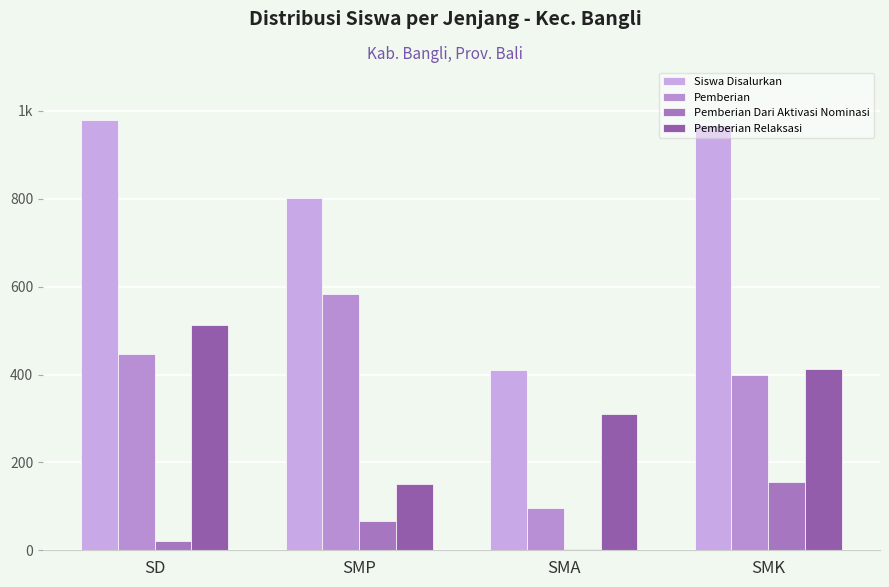

Are the bars grouped side by side (vs. stacked)?

Yes